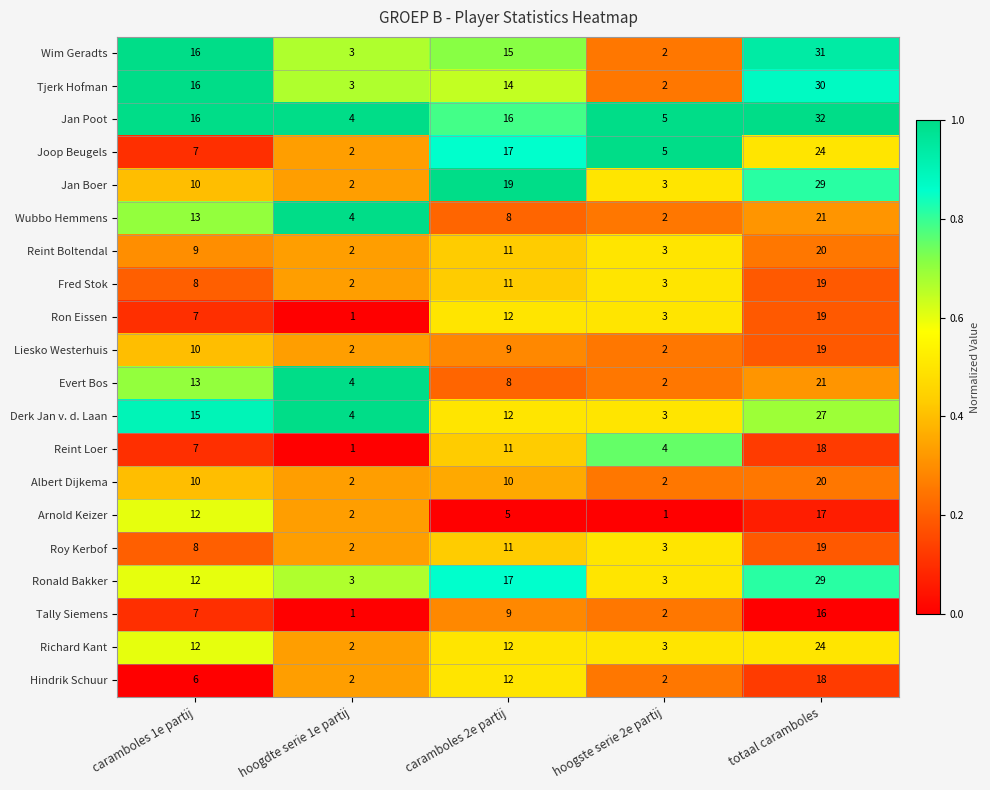

List the labels in order of Jan Boer value, largest first.

totaal caramboles, caramboles 2e partij, caramboles 1e partij, hoogste serie 2e partij, hoogdte serie 1e partij